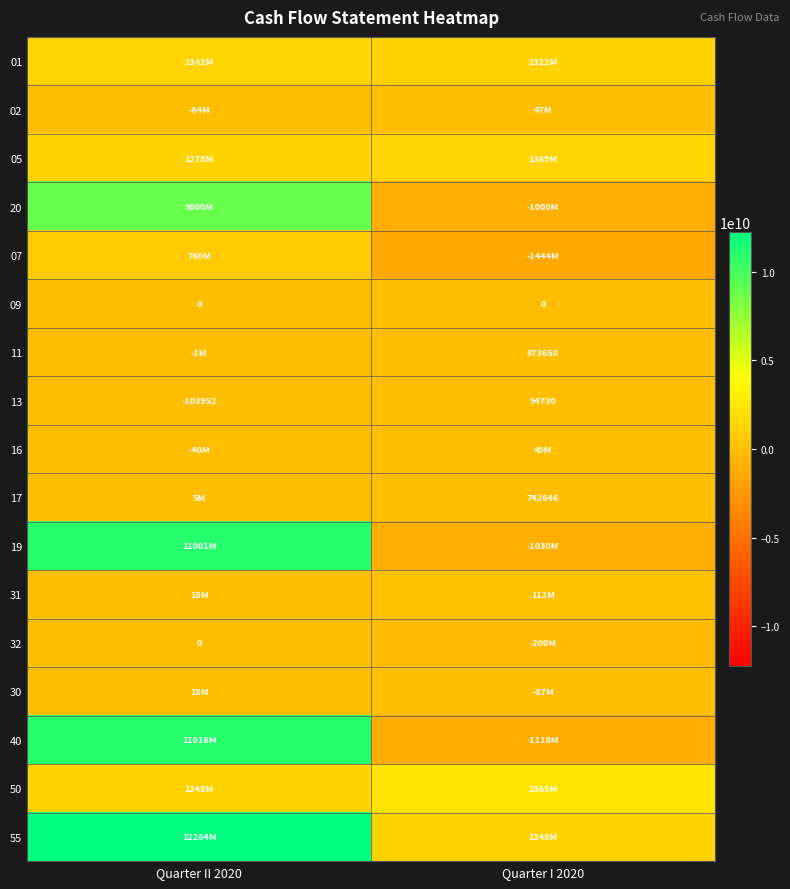

List the labels in order of 13 value, smallest first.

Quarter II 2020, Quarter I 2020